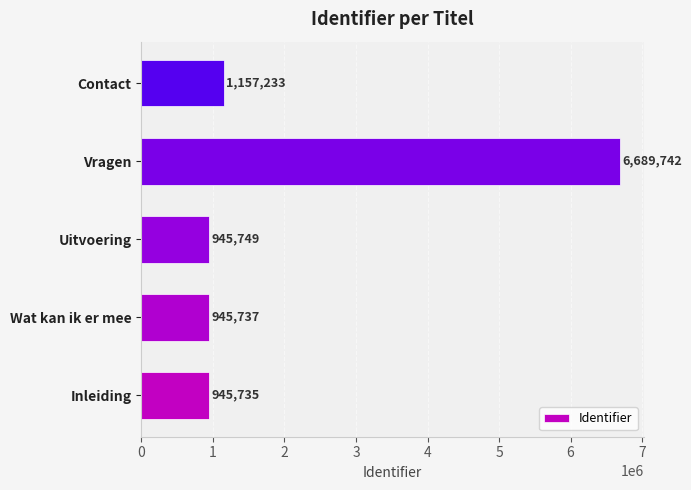

What is the average value?

2136839